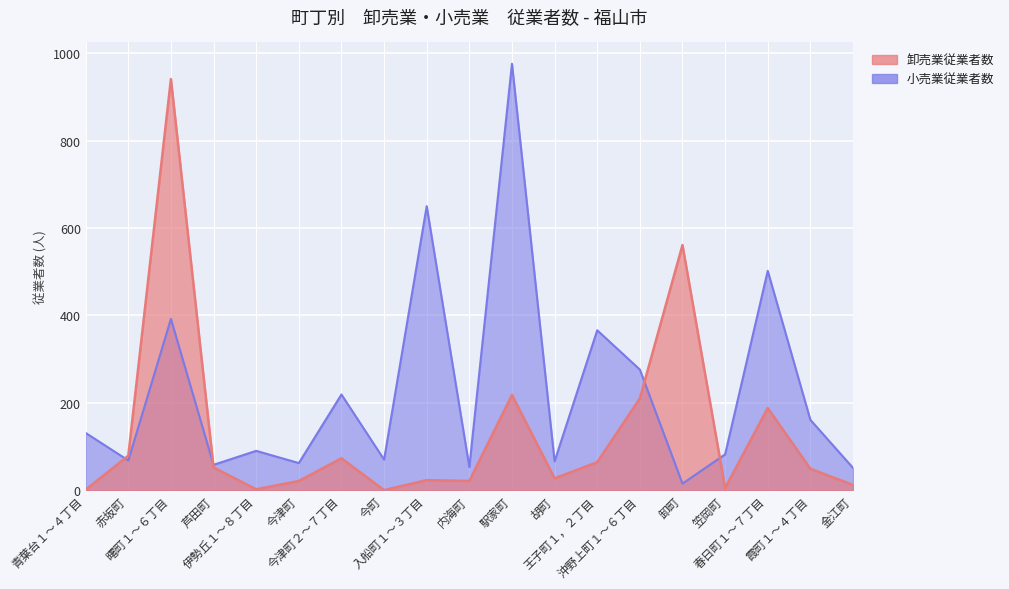

In 小売業従業者数, how many points are lower than both neighbors (excluding endpoints)?

7